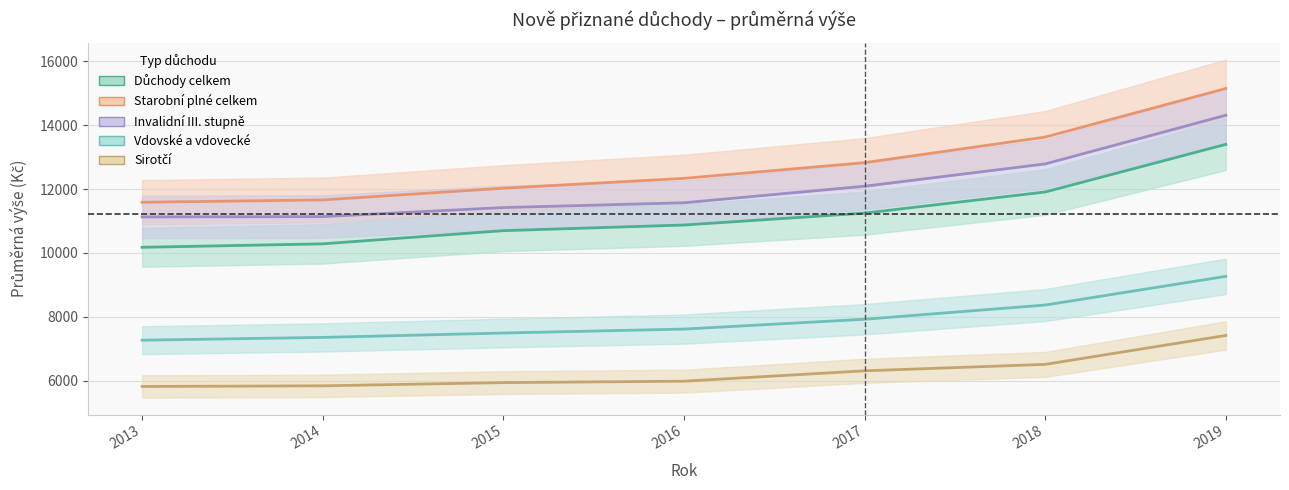

True or false: Důchody celkem and Sirotčí intersect in this chart.

False